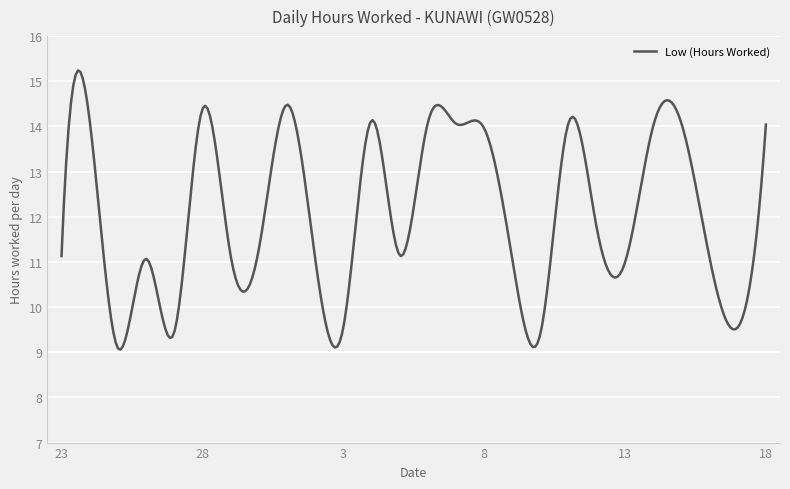

What is the greatest value displayed?

15.2